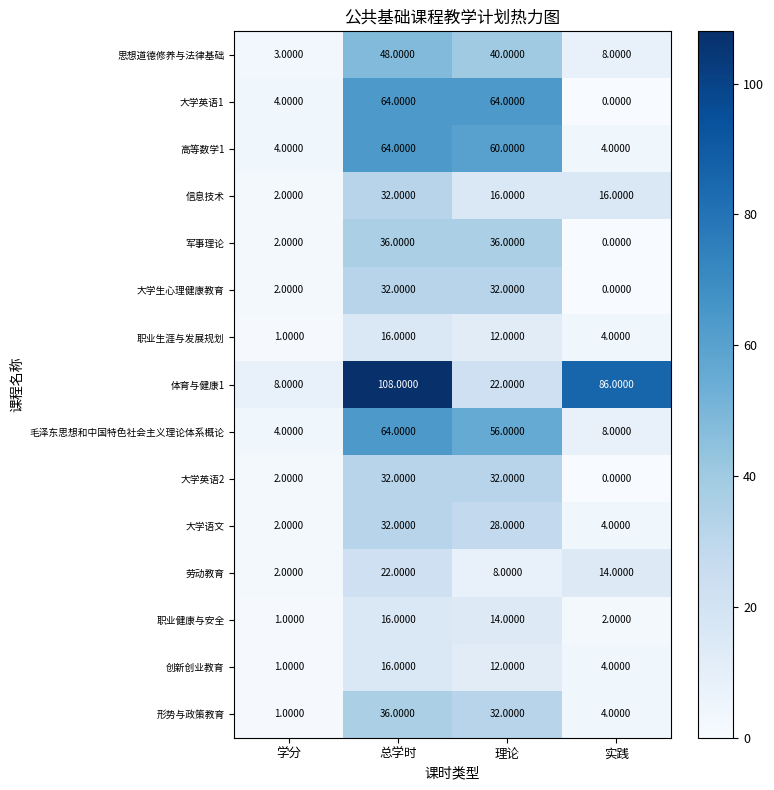

Which category has the lowest value in the 创新创业教育 series?

学分